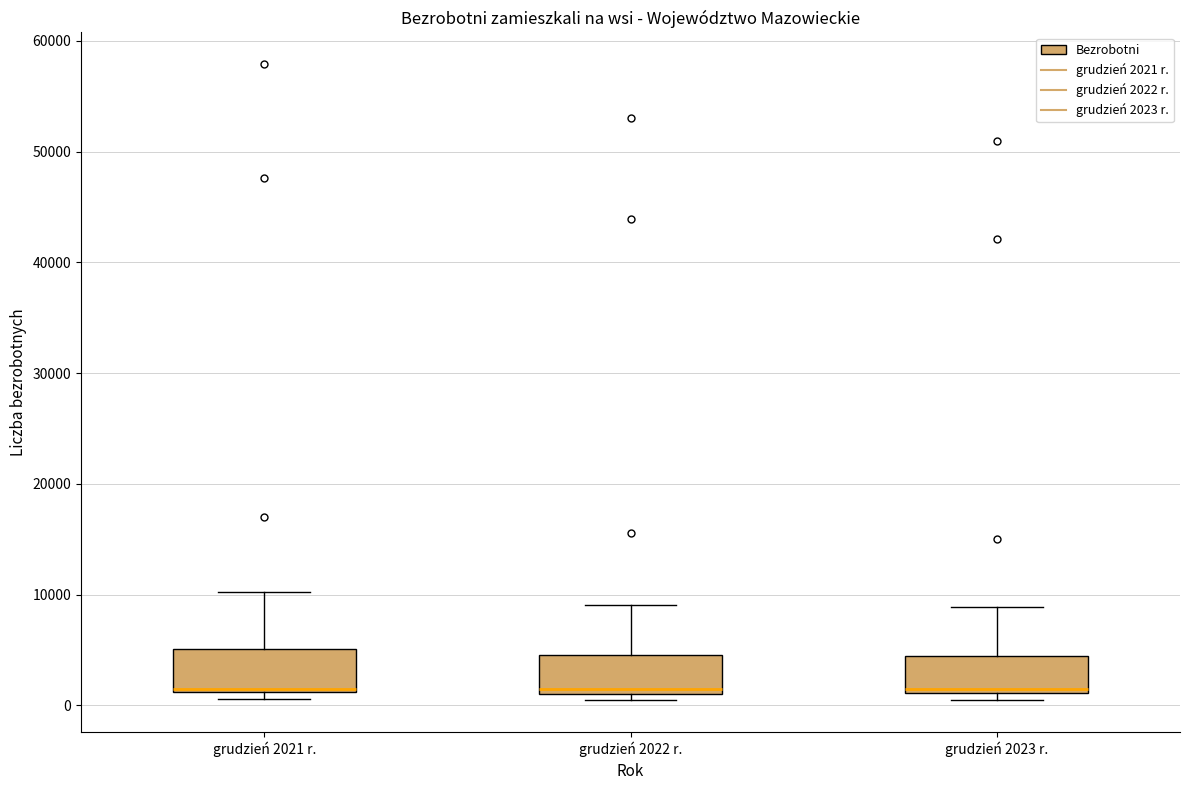

Reading left to right, transcribe this box plot: for each box, give where its median line is, the range the box spans, and where its two whiskers end, as read against the y-axis. The values are not printed on the chart, so give them approximately, as read against the axis.

grudzień 2021 r.: median 2000, box 1000 to 5000, whiskers 1000 (just below the box's lower edge) to 10000
grudzień 2022 r.: median 2000, box 1000 to 5000, whiskers 0 to 9000
grudzień 2023 r.: median 1000 (just above the box's lower edge), box 1000 to 4000, whiskers 1000 (just below the box's lower edge) to 9000